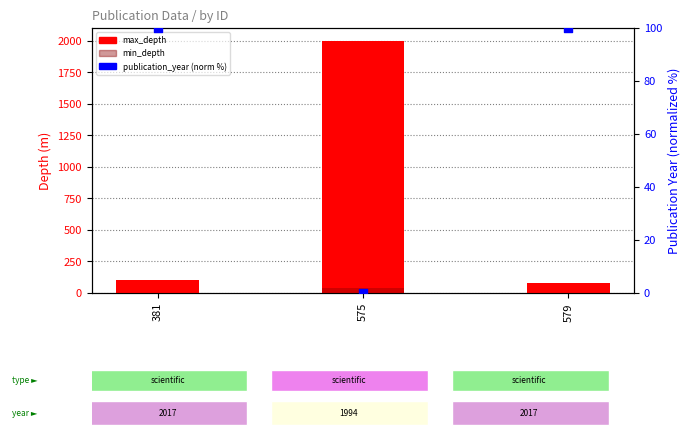

What is the total value across all series at 381?

200